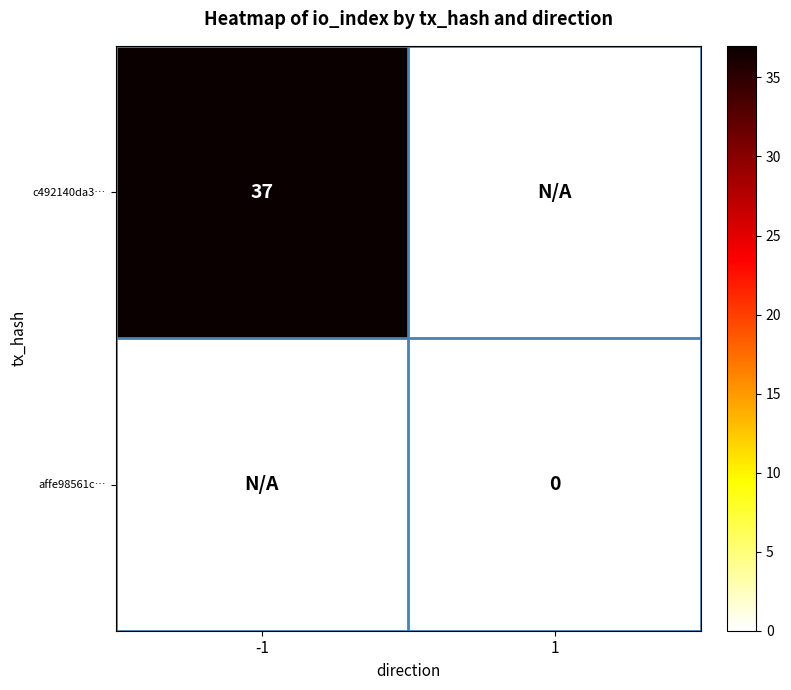

Is the value of affe98561c… at 1 greater than the value of c492140da3… at -1?

No